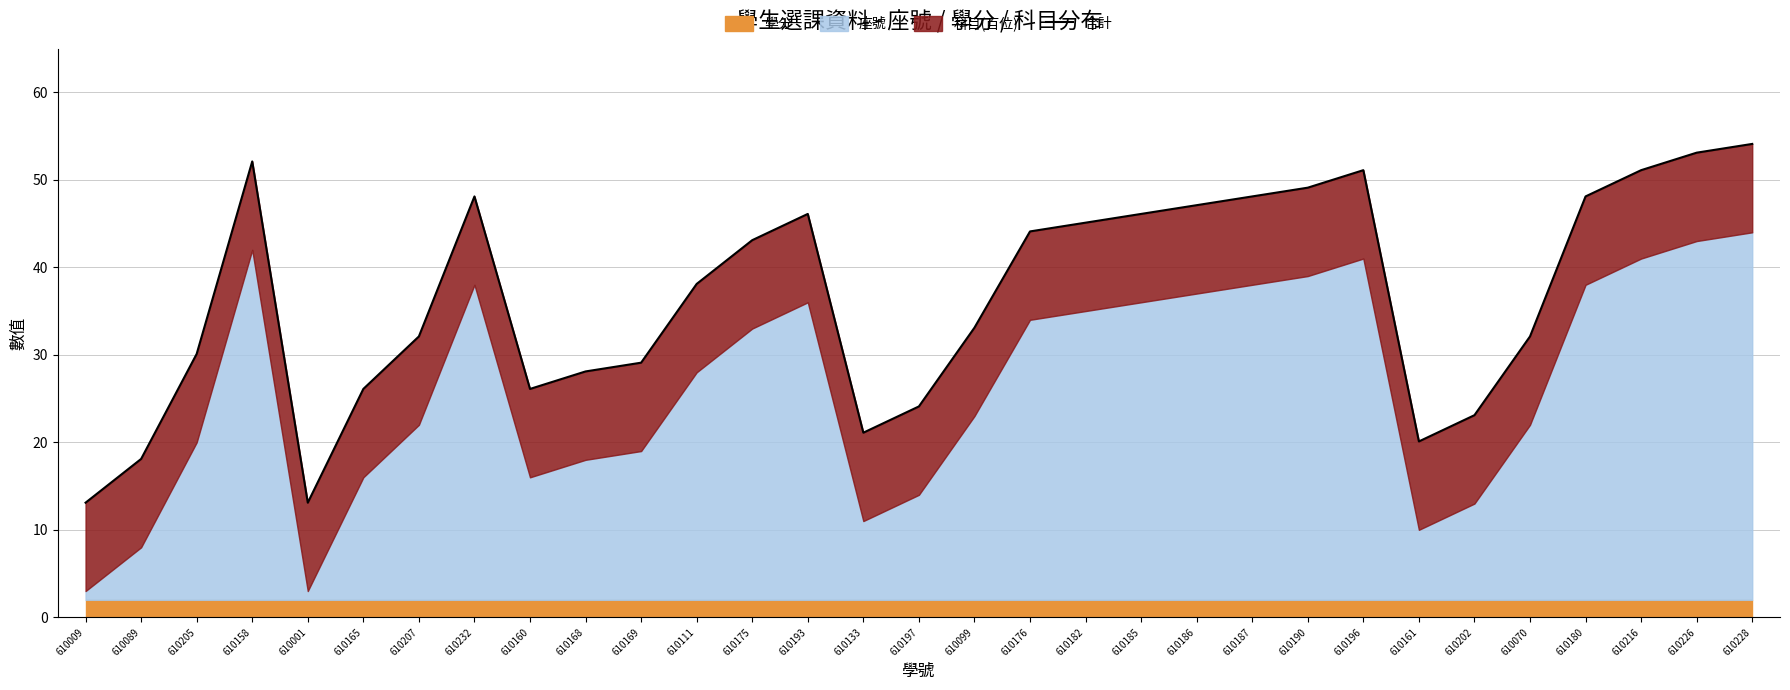

At which category does the data reach its first local peak?

610158